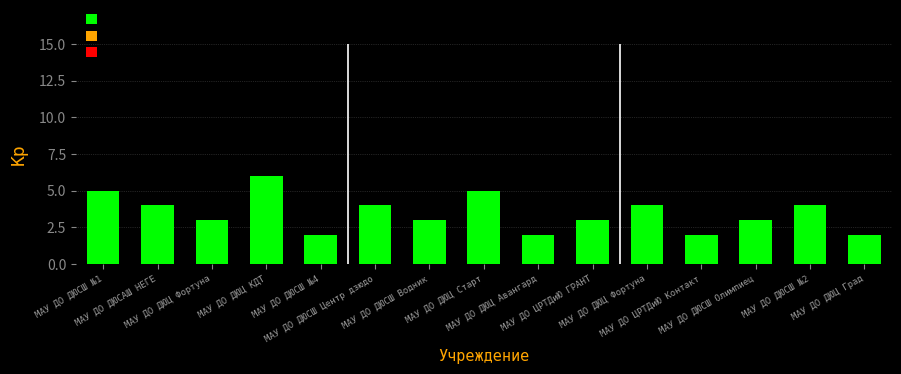

How many bars are there in total?

15